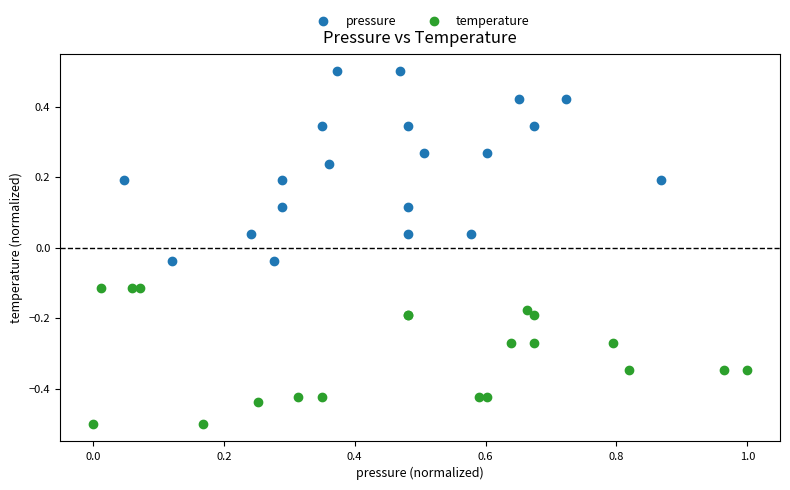

What are all the series names shown in the legend?

pressure, temperature